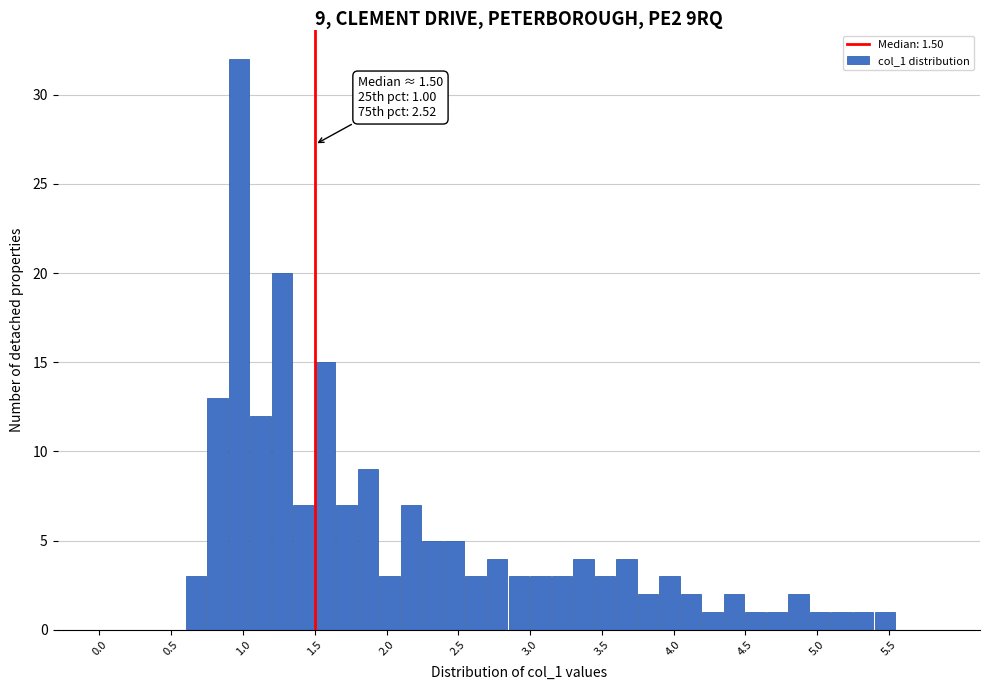

Read against the x-axis, roughly where is the centre of the tallest bar?

0.95